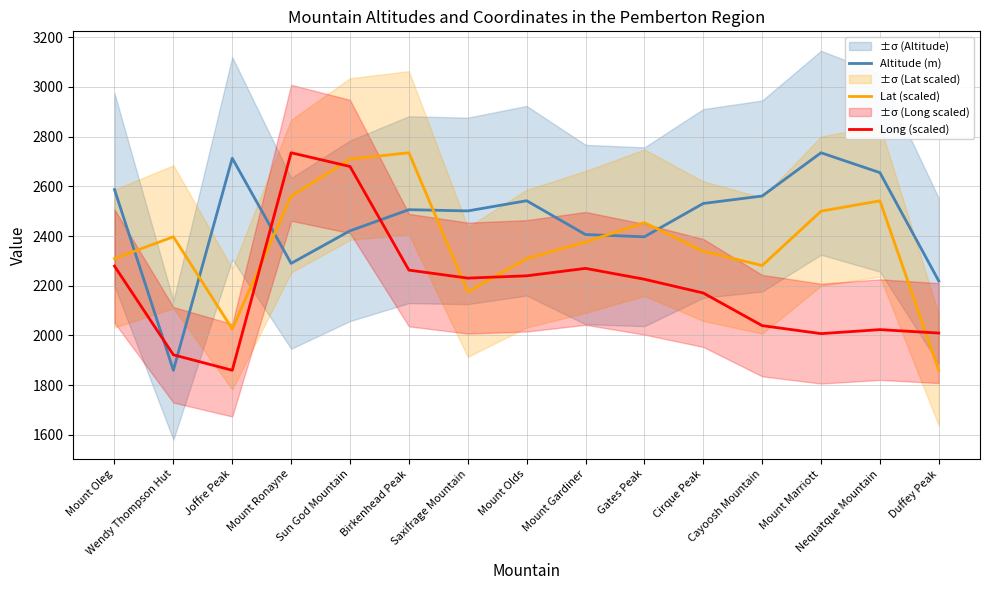

Is this an area chart (filled region under the line)?

No